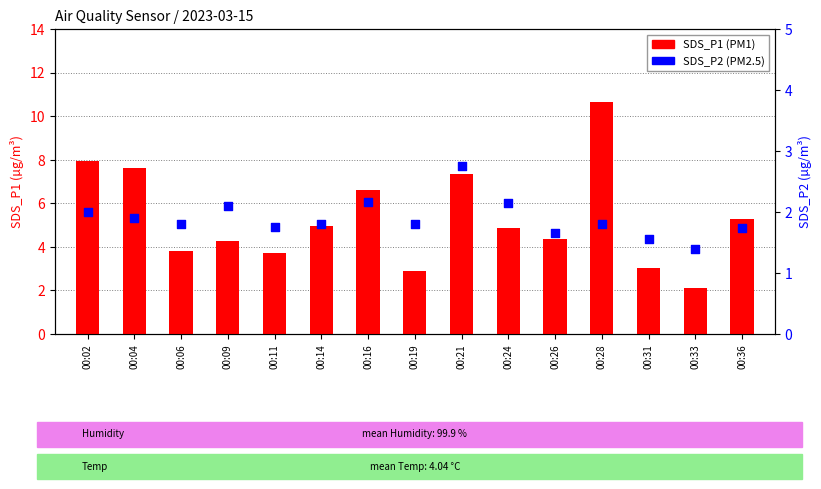

Which series has the largest Y range (max minus min)?

SDS_P1